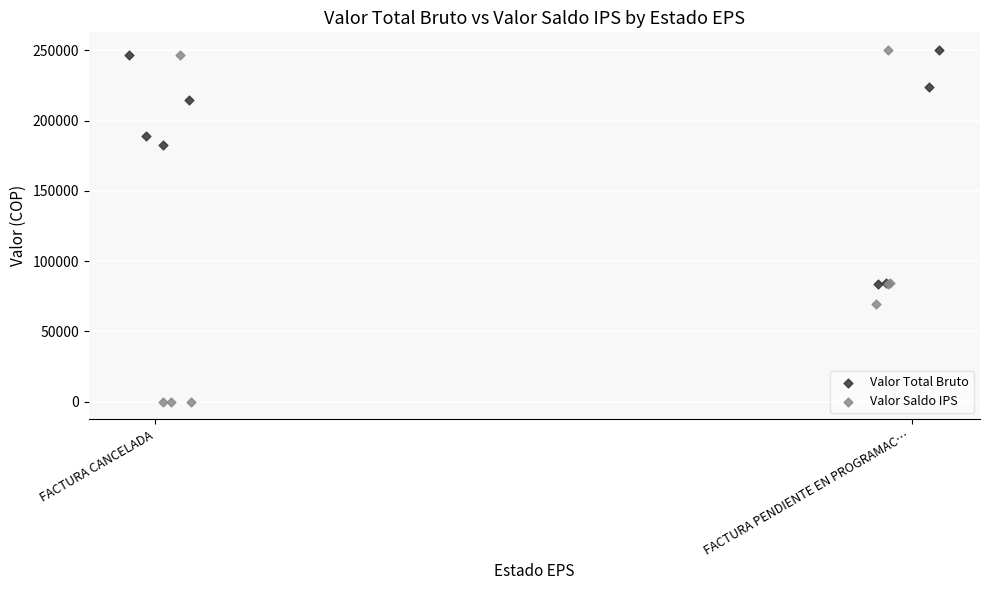

Which series reaches the minimum Y coordinate?

Valor Saldo IPS